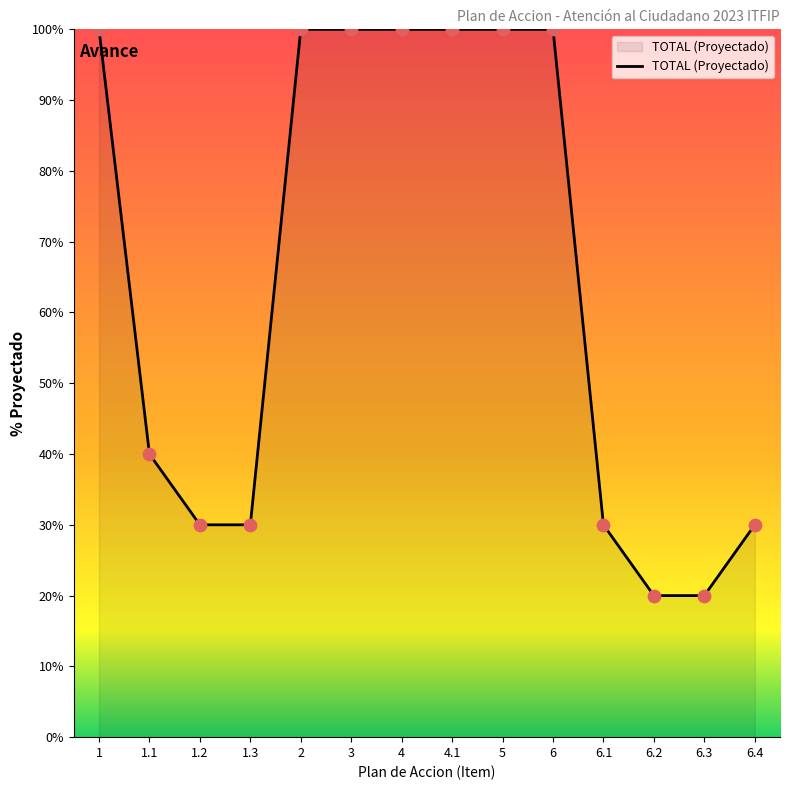

What is the change in value from 6 to 6.3?

-80